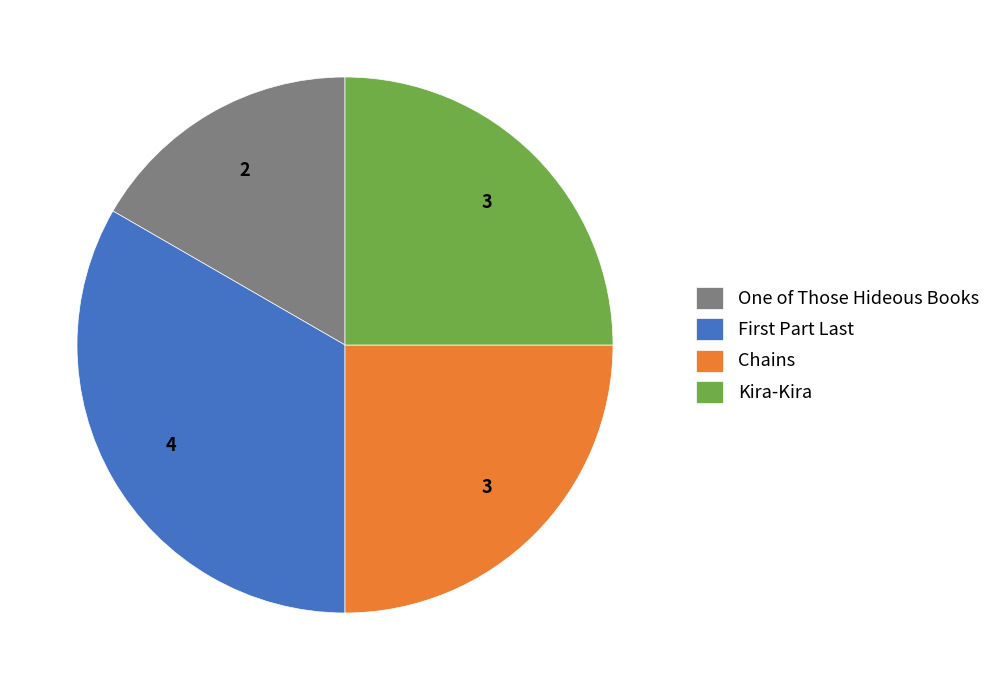

Which category has the smallest portion of the pie?

One of Those Hideous Books